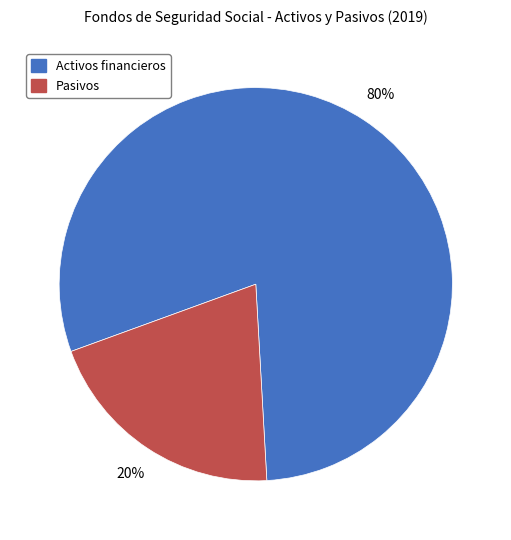

Which slice represents more than half of the pie?

Activos financieros